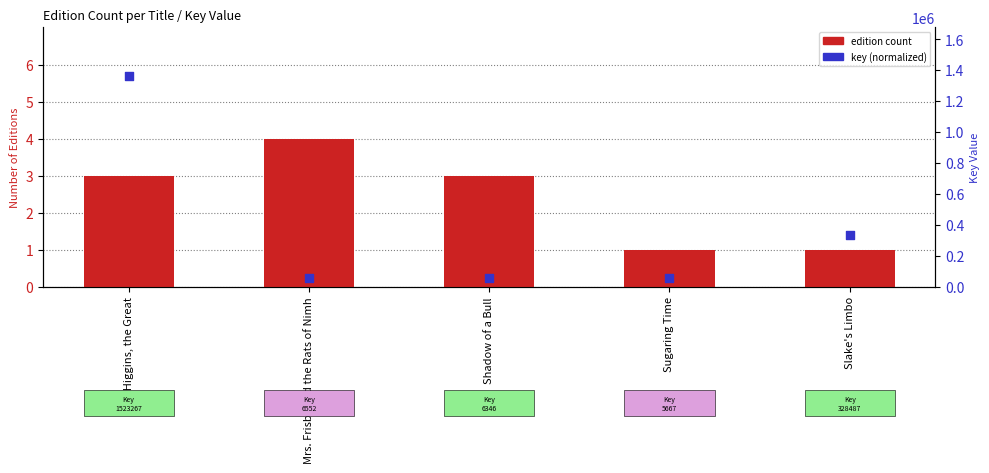

At which category is the sum across all series the highest?

M.C. Higgins, the Great